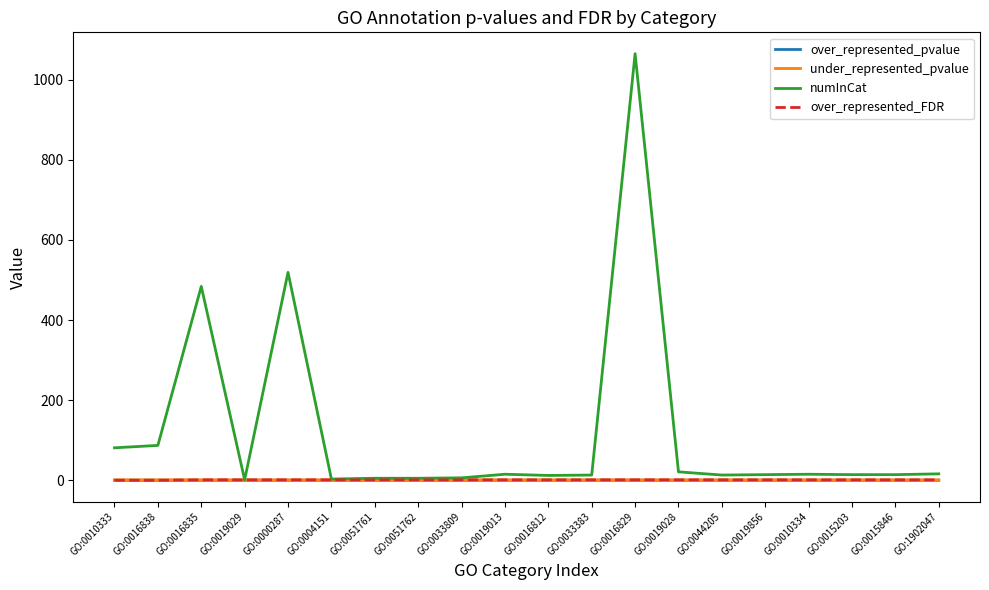

Which series has the widest spread of values?

numInCat